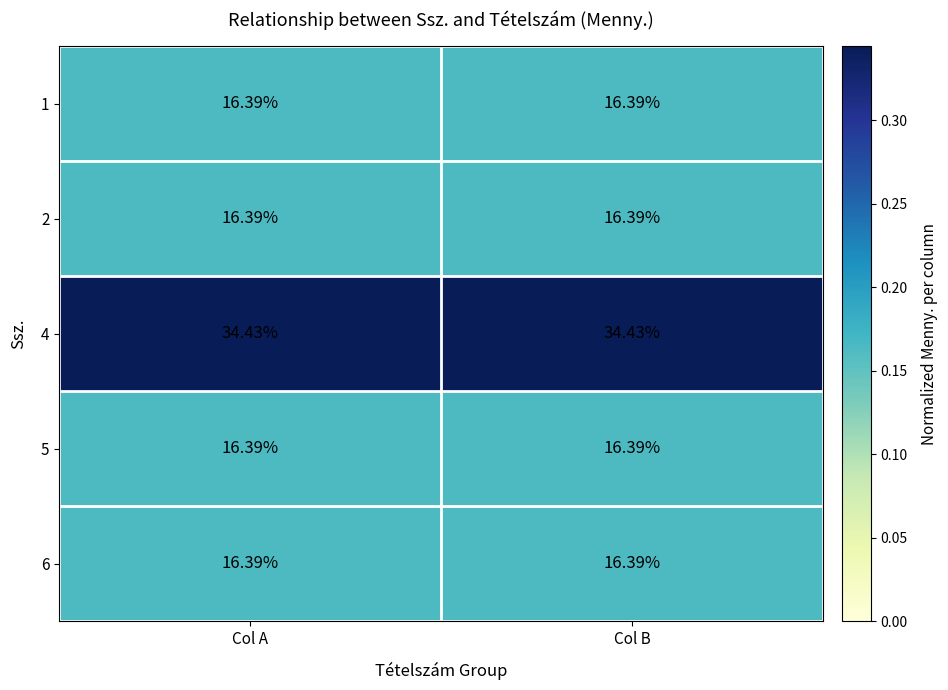

At Col A, list the series in order from smallest to largest.

1, 2, 5, 6, 4